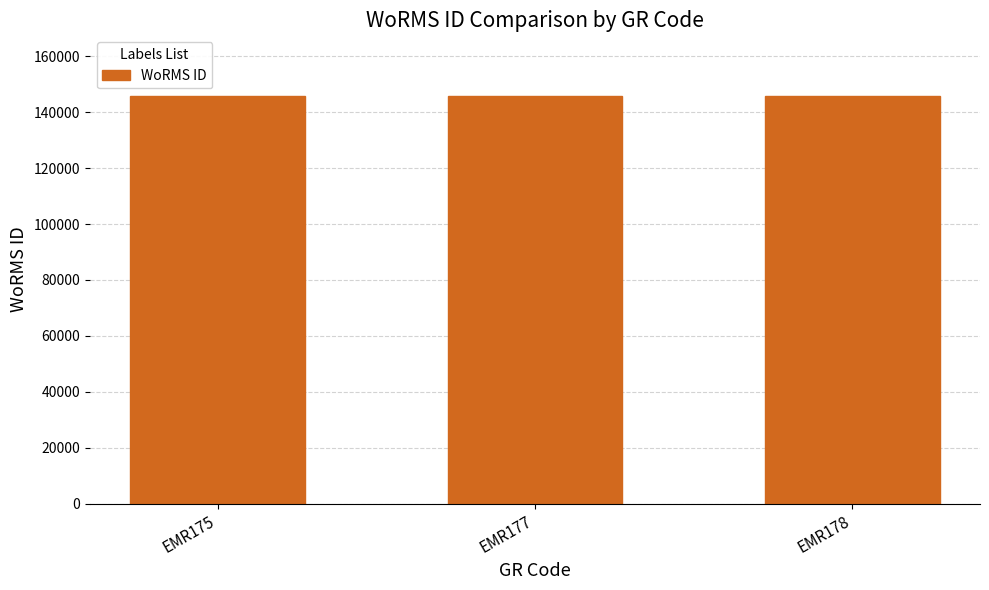

Is it true that the value at EMR175 is 145625?

True